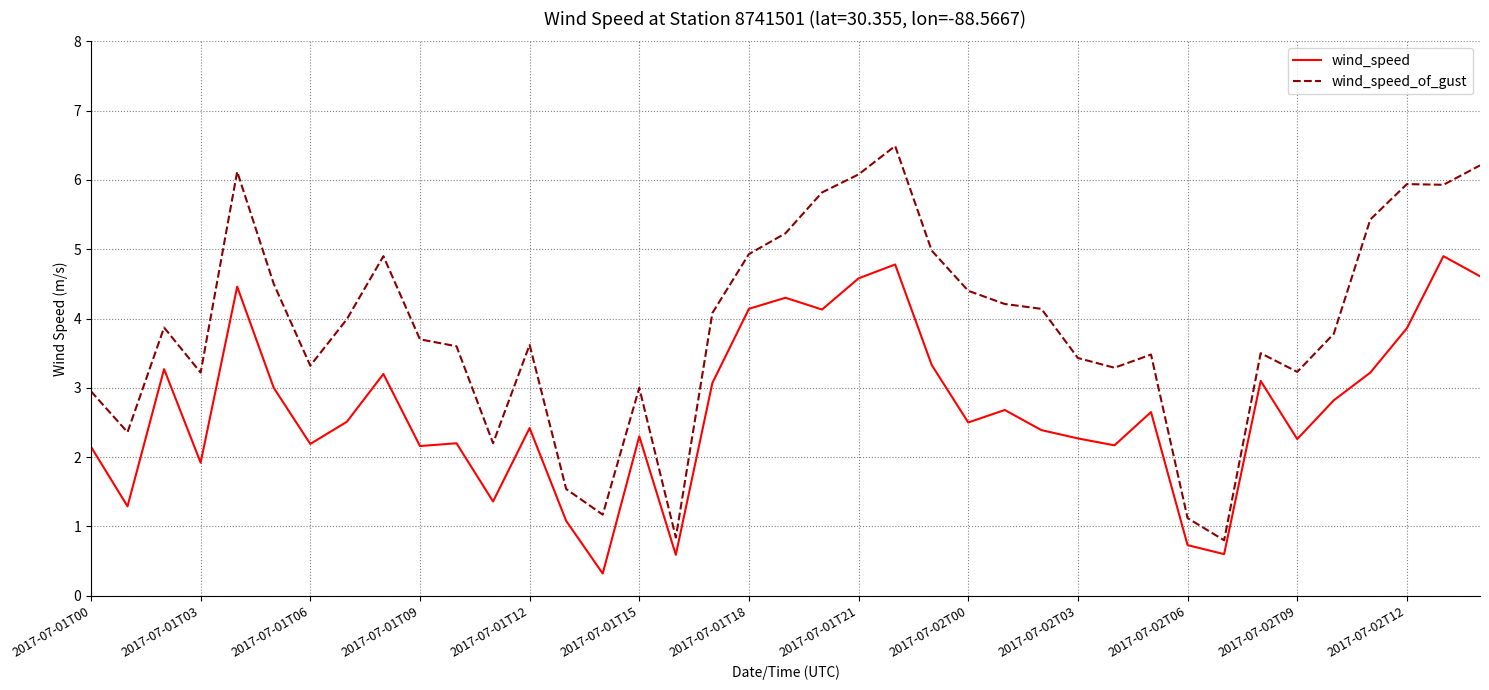

Which series has the largest range (max minus min)?

wind_speed_of_gust